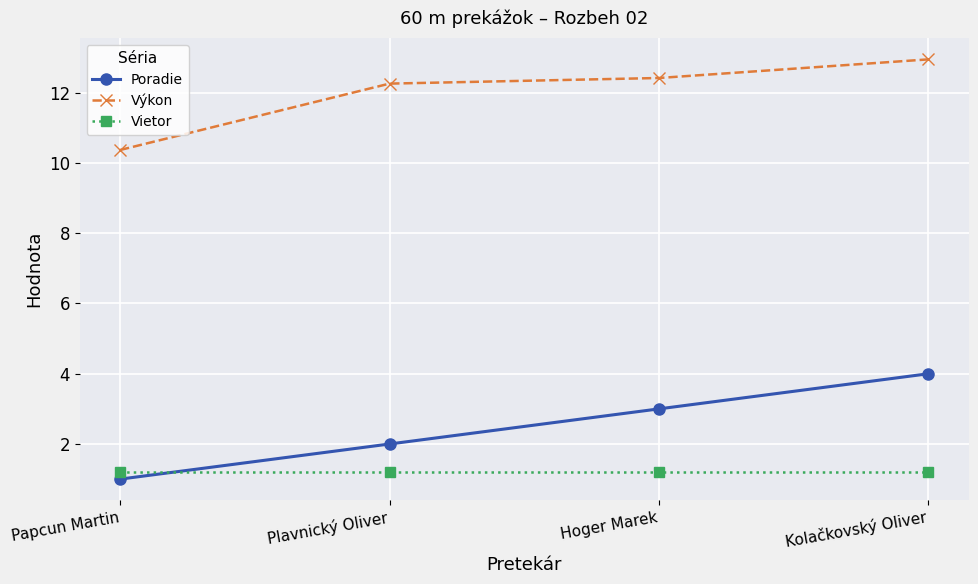

What is the spread (max minus min) of values at Plavnický Oliver?

11.1